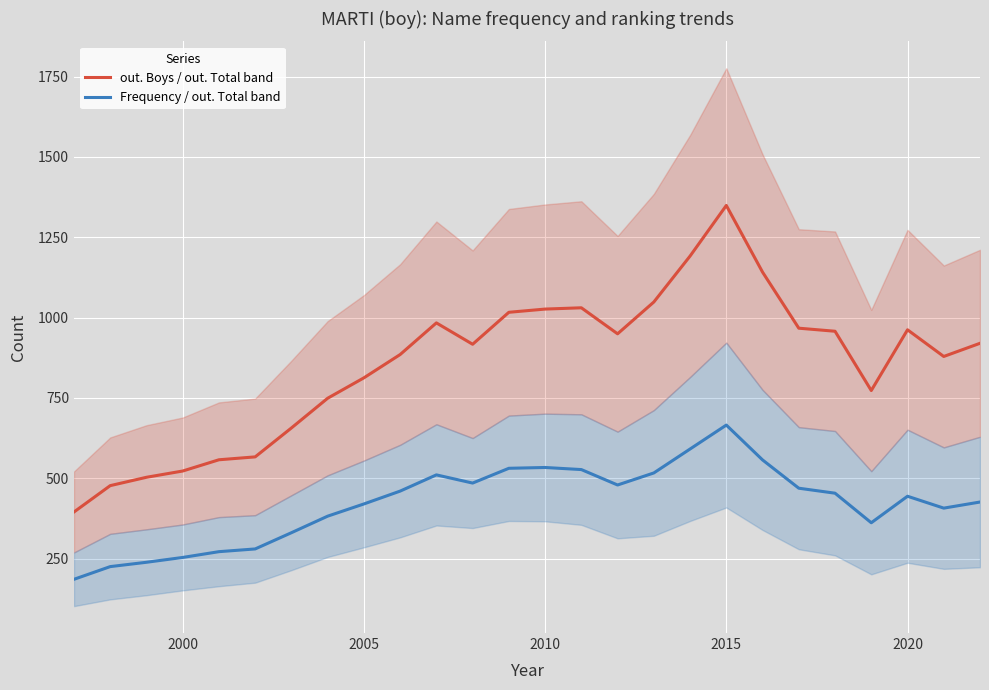

Reading left to right, transcribe all the data shown in this chart.

out. Boys / out. Total band: 395.0	477.0	503.0	522.5	557.5	566.5	656.5	749.0	812.5	885.0	983.5	917.0	1016.5	1026.5	1030.5	949.5	1048.5	1191.5	1349.0	1141.5	967.0	957.5	773.0	962.0	879.0	920.0
Frequency / out. Total band: 185.5	225.0	238.5	253.5	271.5	280.0	330.5	382.0	420.0	460.0	510.5	485.0	531.0	533.5	527.0	479.0	516.5	591.0	665.5	557.0	469.0	453.5	361.5	444.0	407.0	426.0